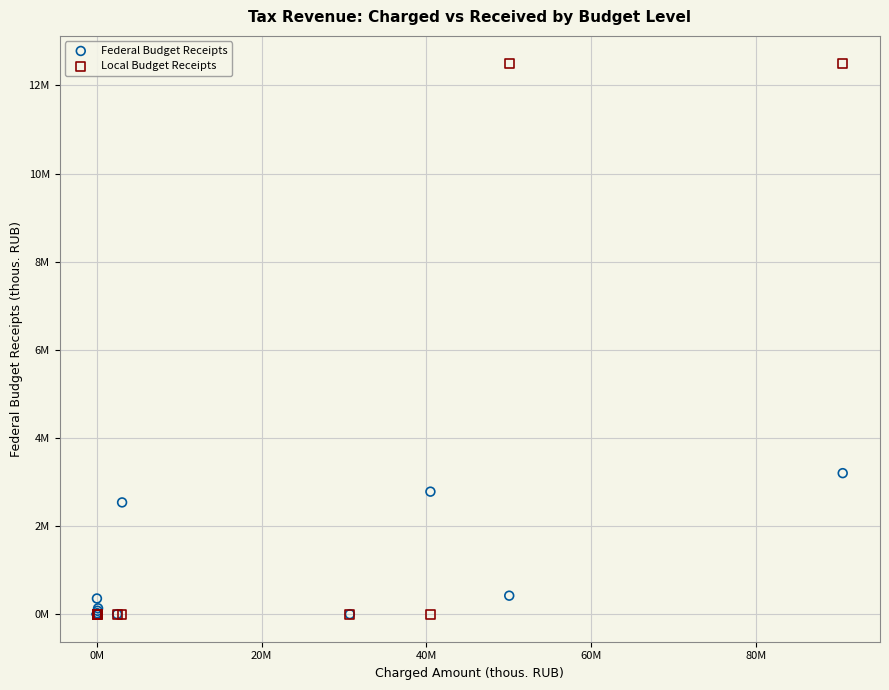

What are all the series names shown in the legend?

Federal Budget Receipts, Local Budget Receipts